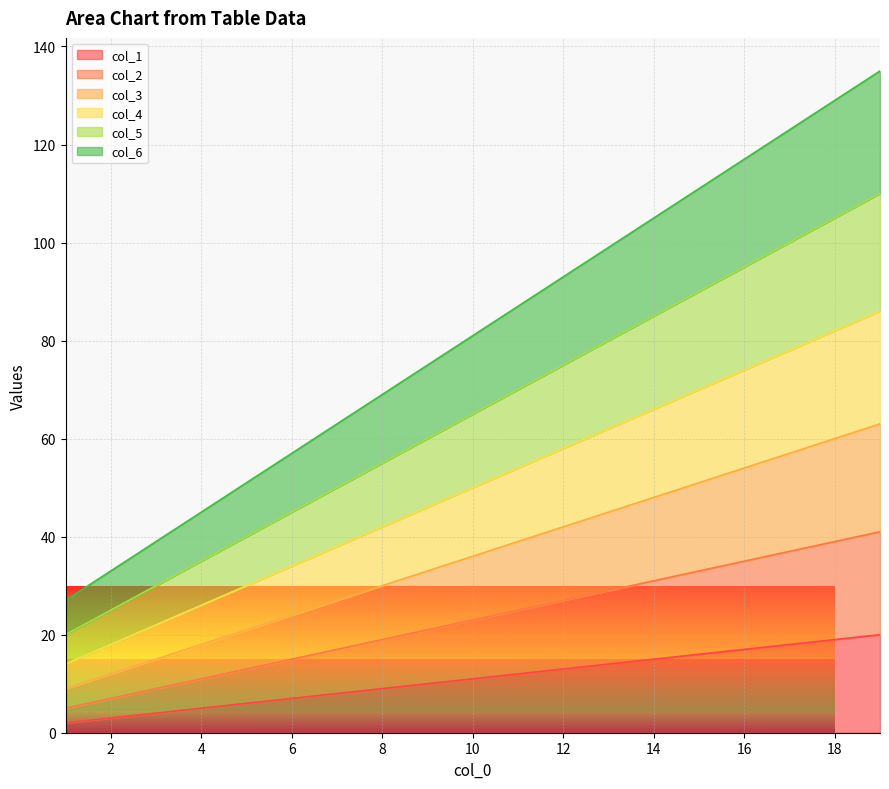

The col_2 series shows 29 at 13. True or false?

True